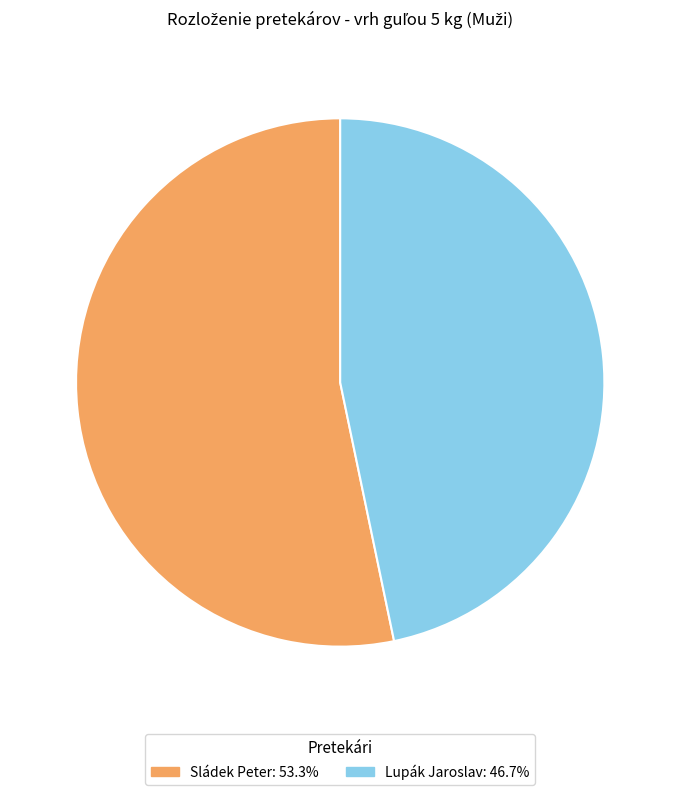

Does any single category account for the majority?

Yes